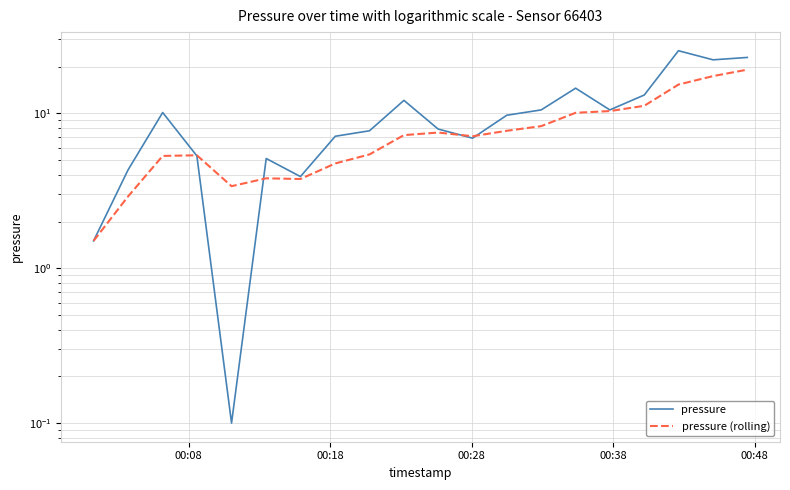

True or false: pressure and pressure (rolling) intersect in this chart.

True